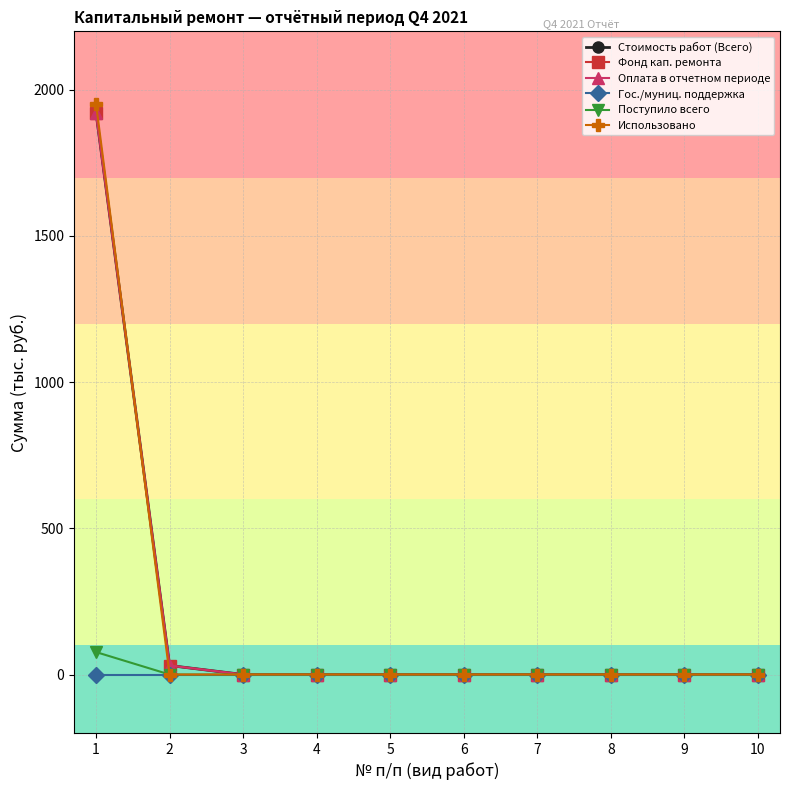

Which category has the highest value across all series?

1